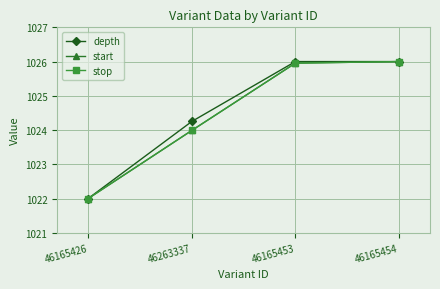

Between 46165426 and 46263337, which is larger?

46263337